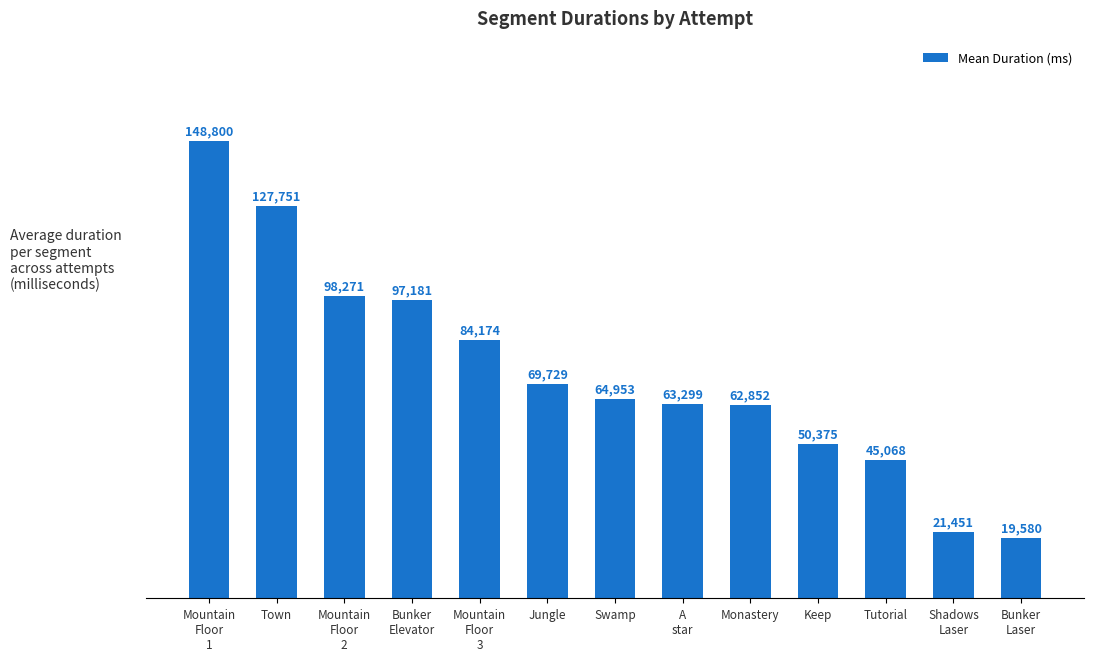

At which label is the value closest to 84189?

Mountain
Floor
3